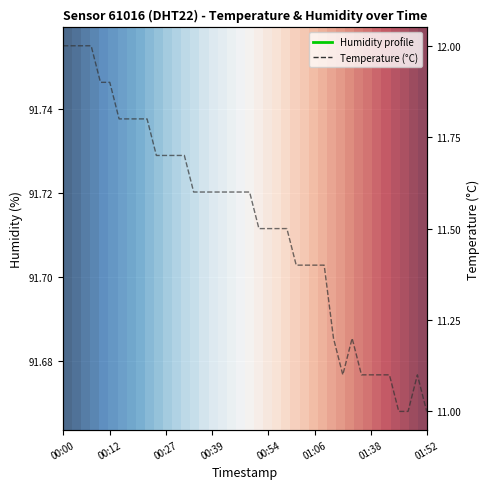

True or false: Temperature (°C) and Humidity profile intersect in this chart.

False